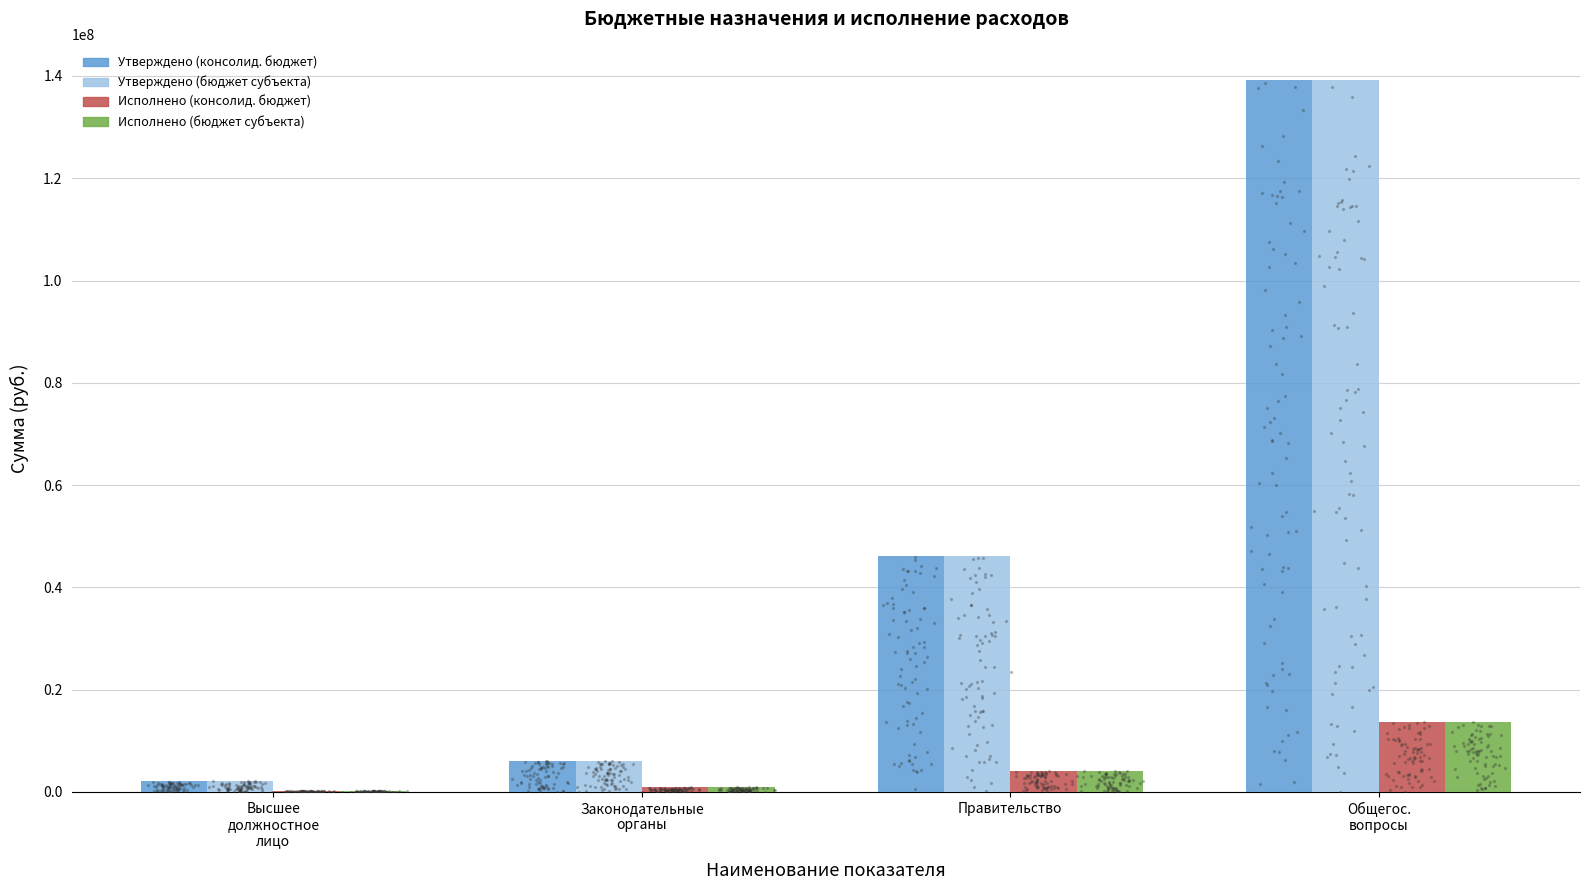

What is the total value across all series at Общегос.
вопросы?

305703815.6